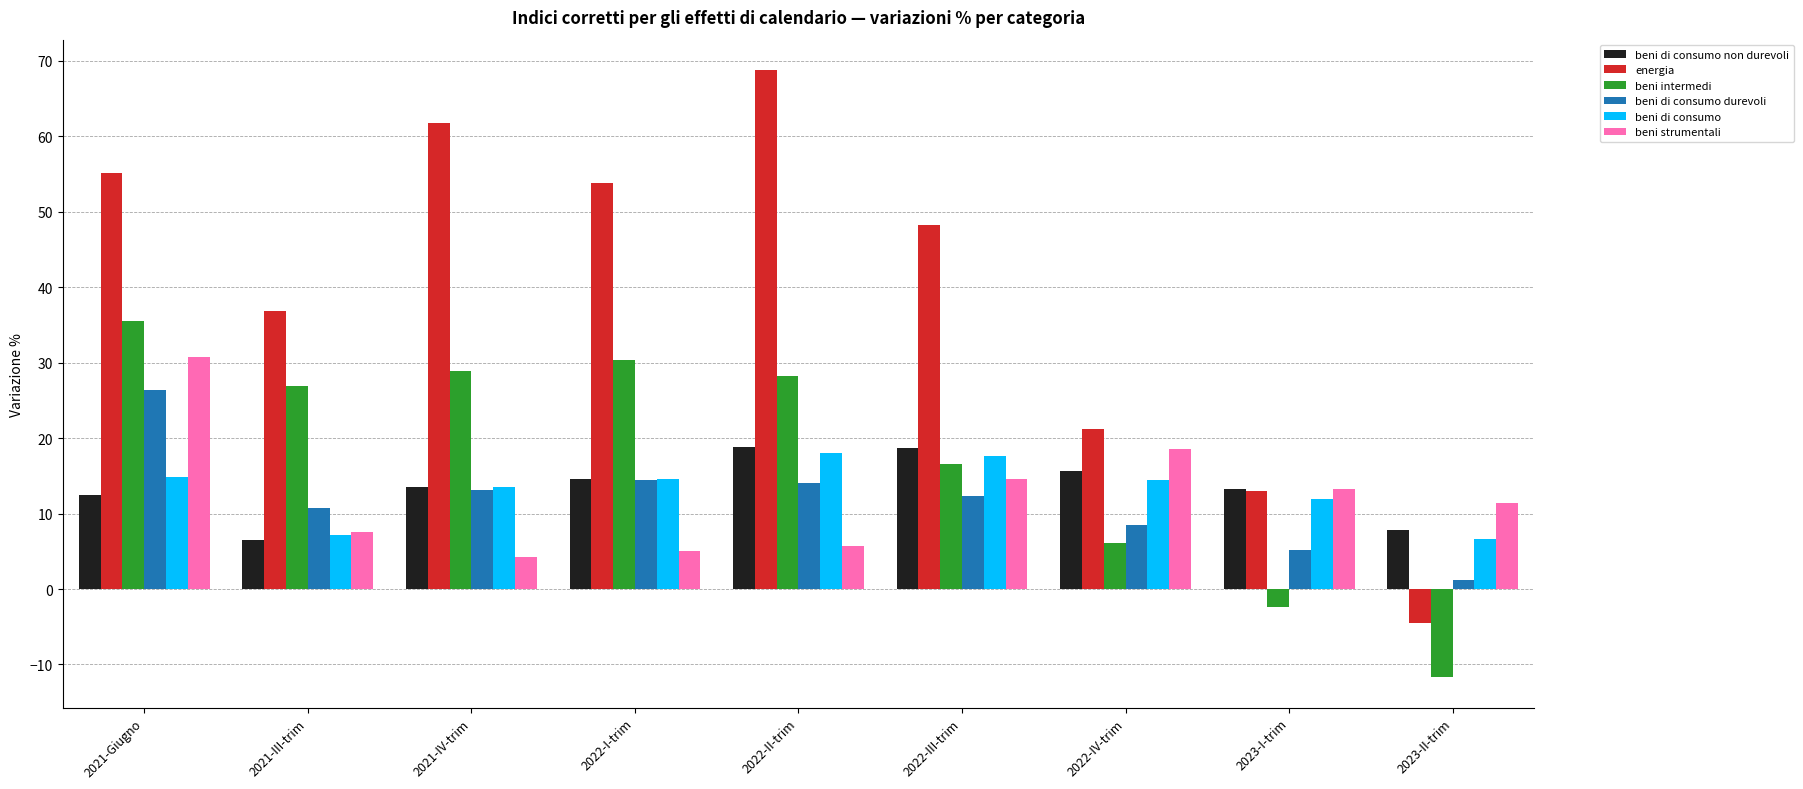

Read the beni di consumo non durevoli value at 2023-I-trim.

13.2